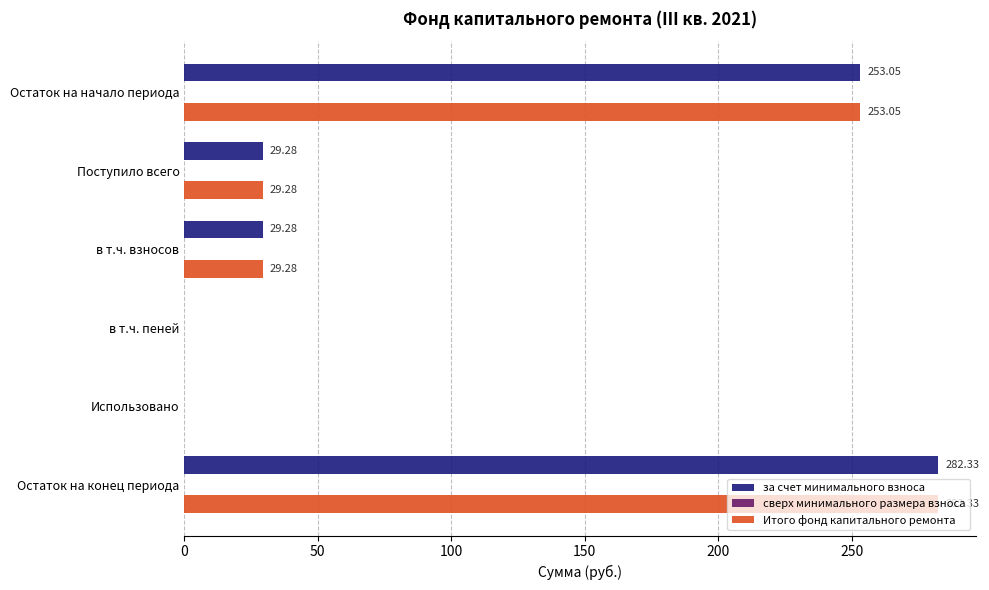

What is the maximum value shown in the chart?

282.3